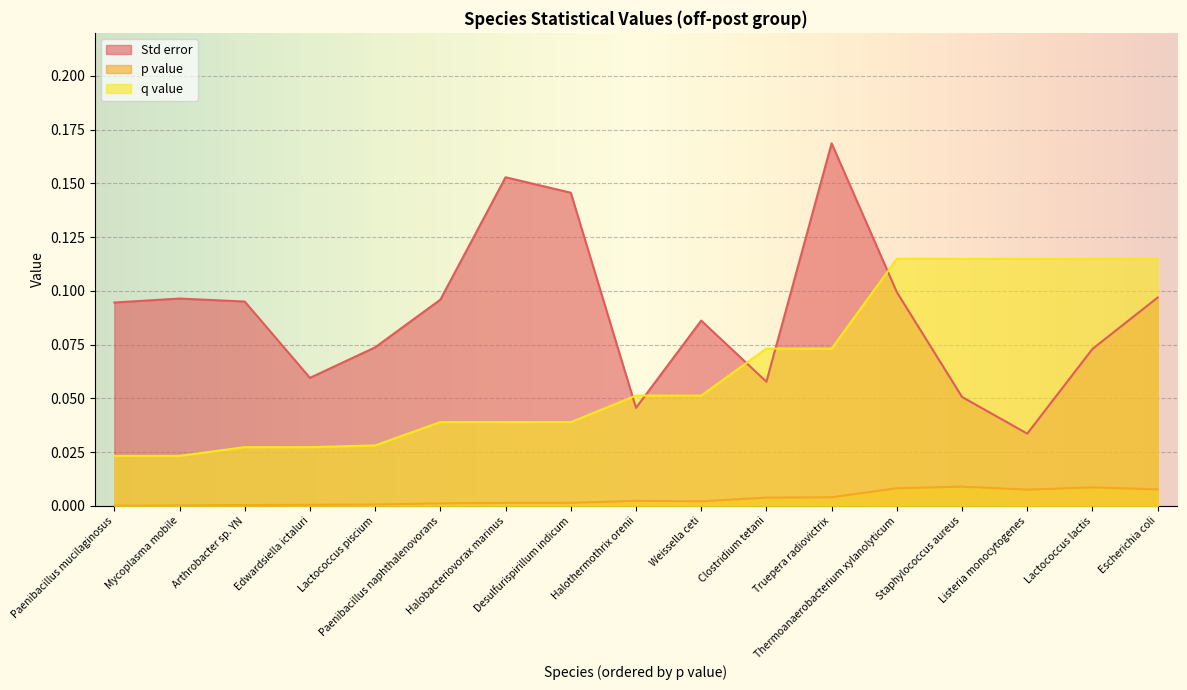

What is the difference between the highest and lowest values at Lactococcus lactis?

0.1